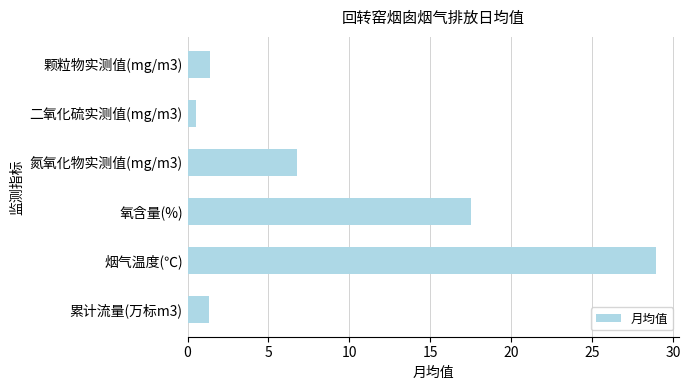

Are the bars horizontal?

Yes